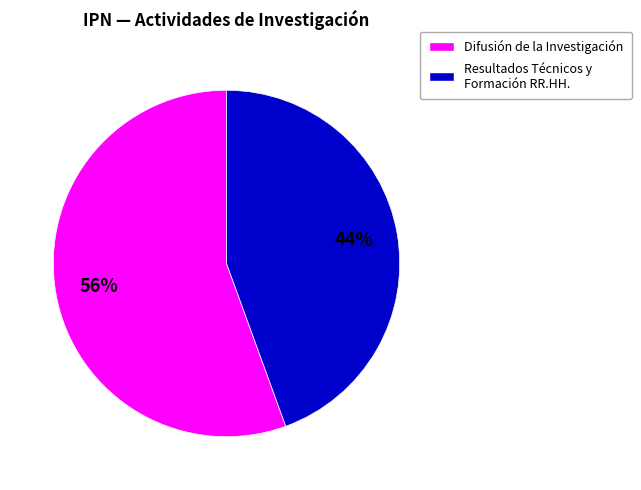

To the nearest percent, what is the average slice percentage?

50%